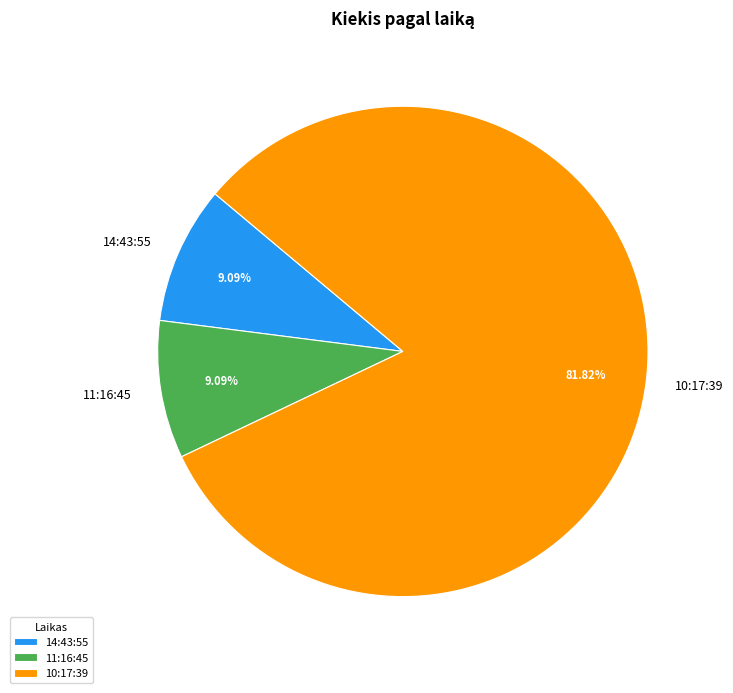

Is it true that 14:43:55 is 23% of the pie?

False